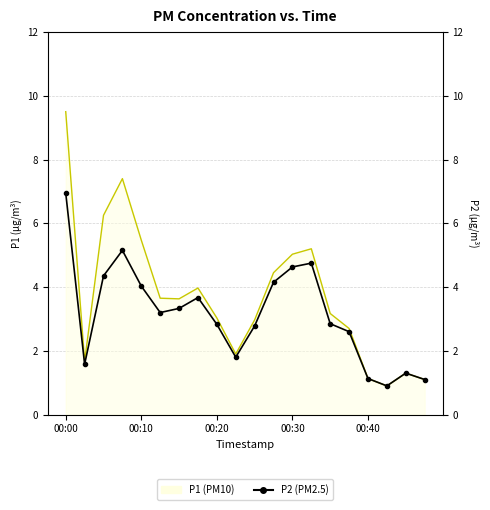

Between 00:40 and 15, which is larger?

00:40